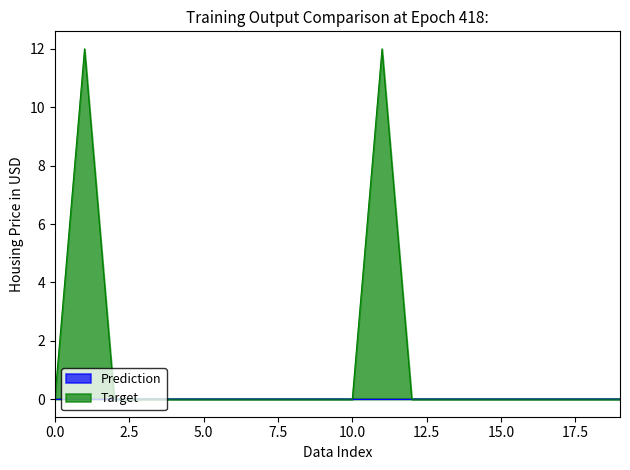

The value of Target at 10.0 is 0. True or false?

True